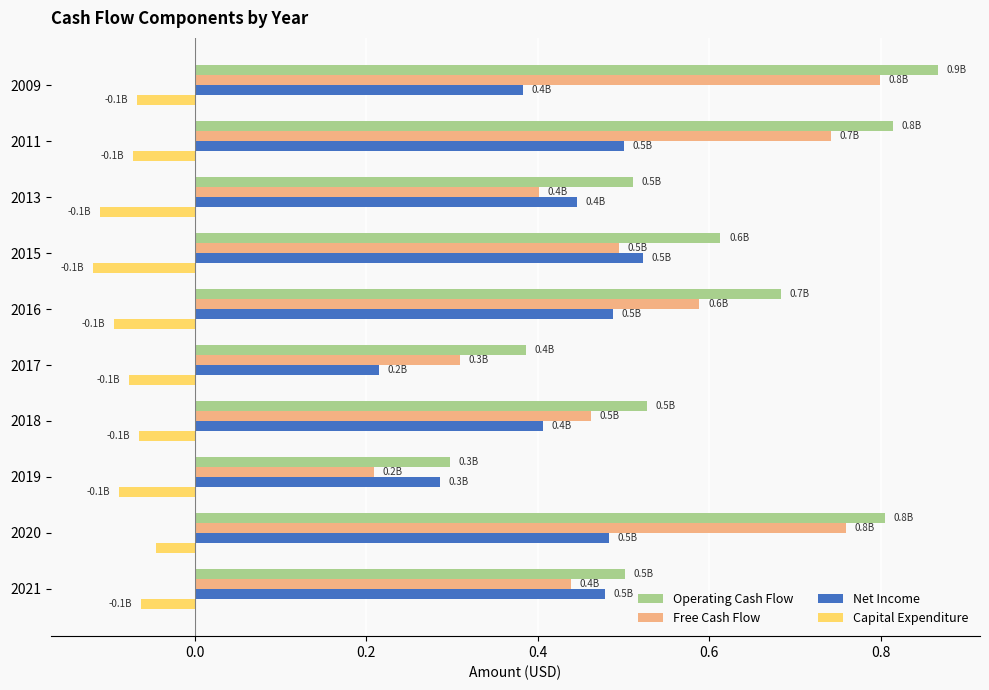

What are all the series names shown in the legend?

Operating Cash Flow, Free Cash Flow, Net Income, Capital Expenditure